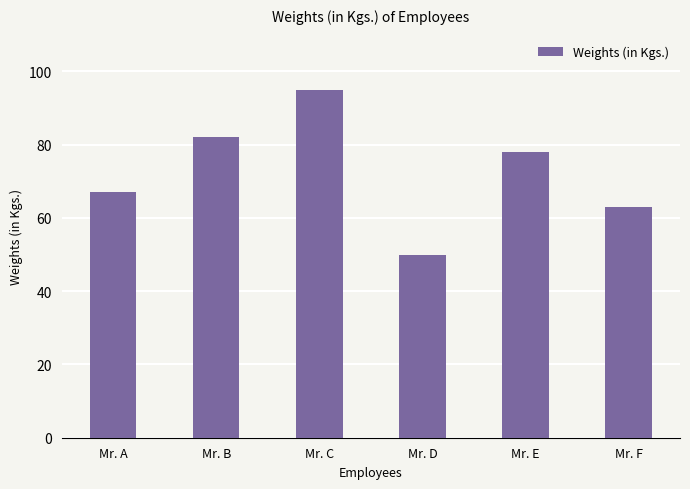

Approximately how many times larger is the value at Mr. E compared to Mr. D?

1.6